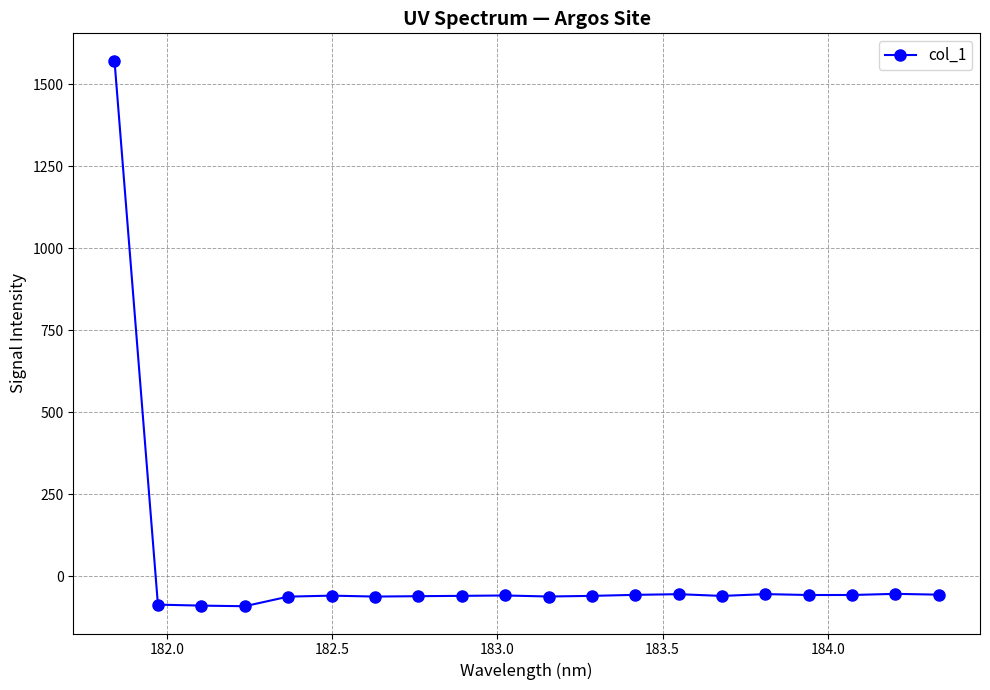

What is the sum of all values?

364.1